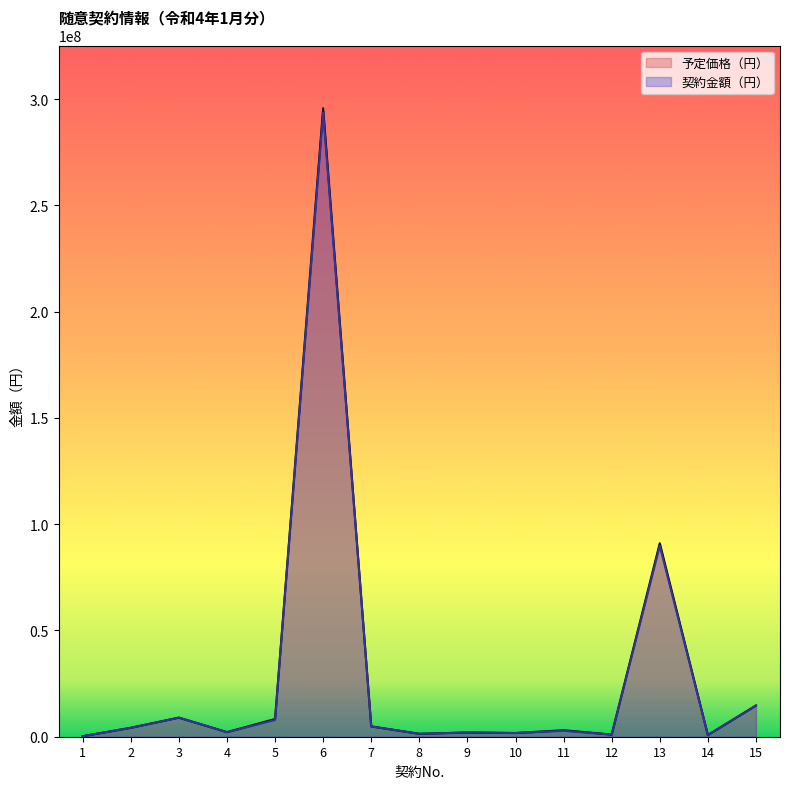

True or false: 契約金額（円） and 予定価格（円） cross at least once.

False